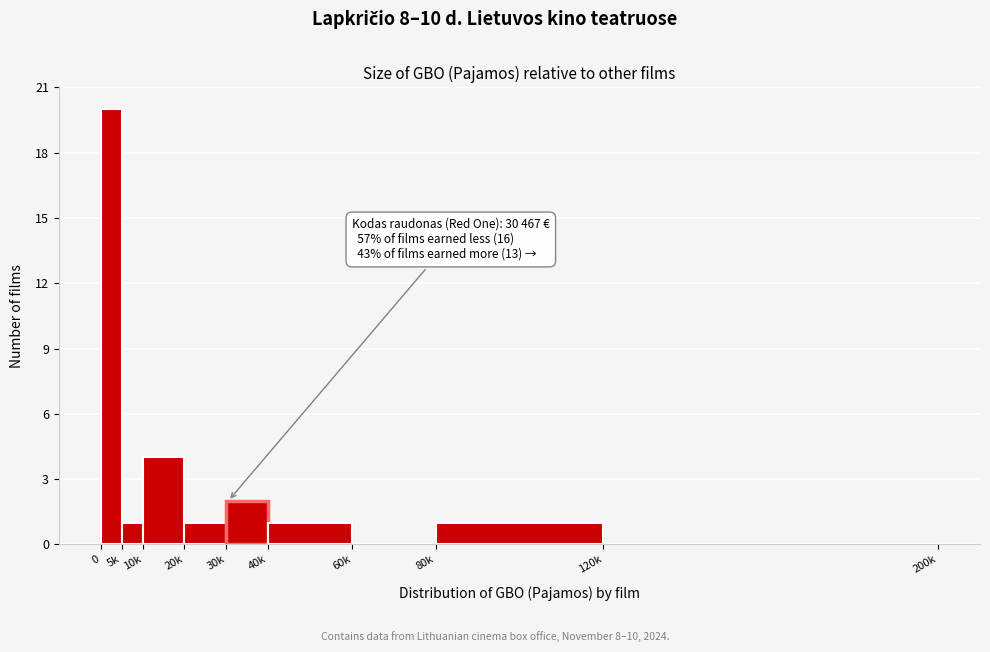

Reading right to left, list all the values displayed in this chart.

120k=0	80k=1	60k=0	40k=1	30k=2	20k=1	10k=4	5k=1	0=20